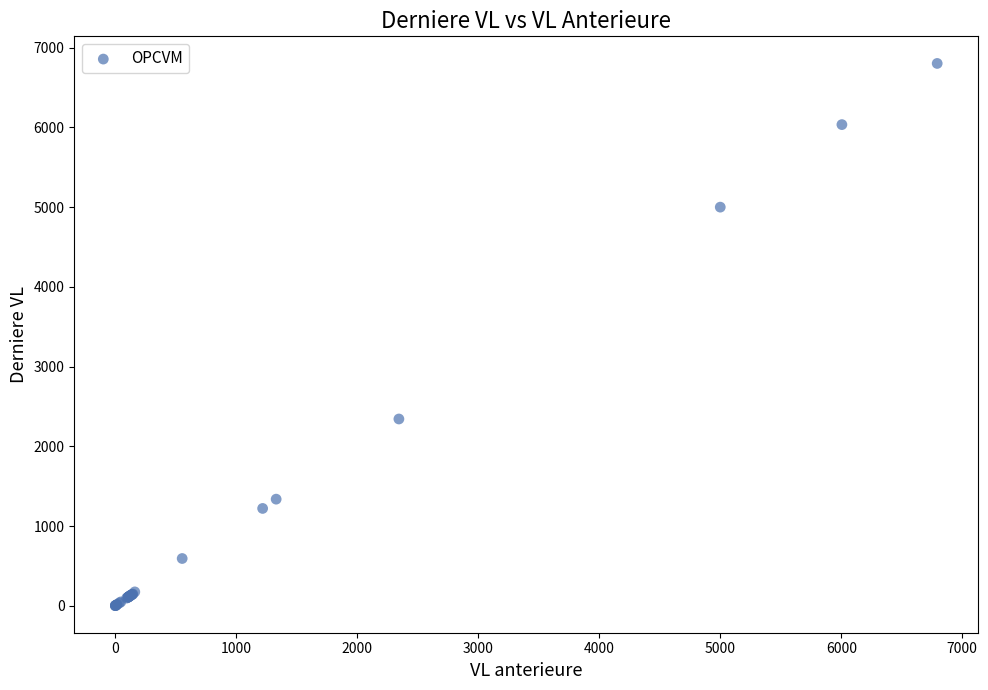

What Y value in the scatter plot is closest to 3401?

2342.5